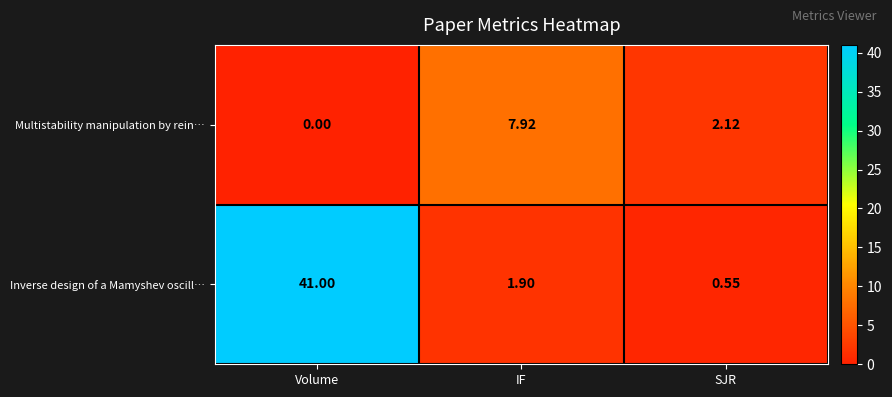

How many values in the Inverse design of a Mamyshev oscill… series exceed 1?

2